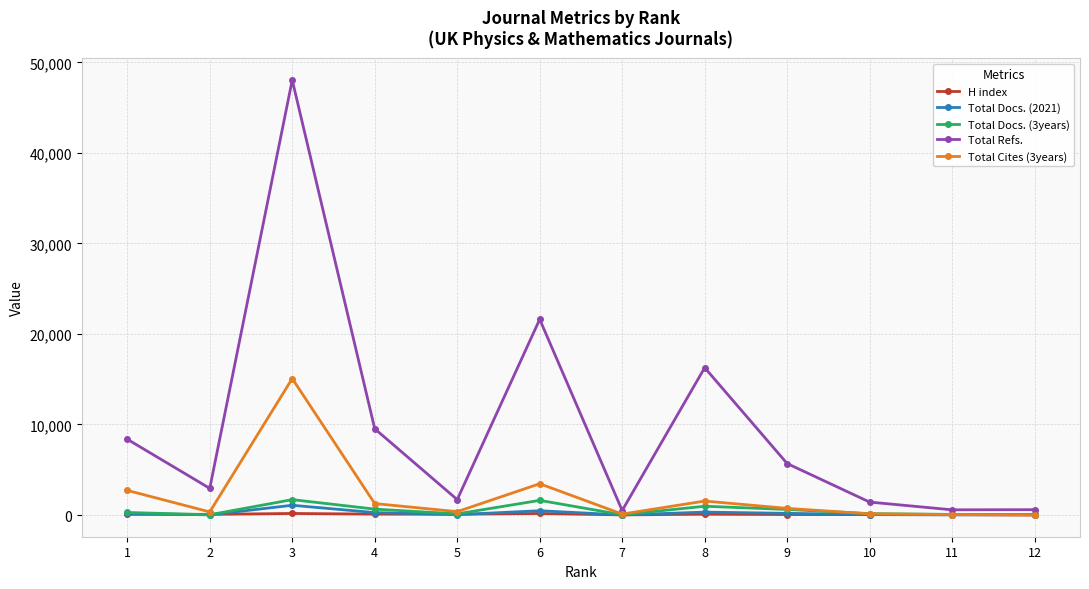

Where is the first local maximum for Total Refs.?

3